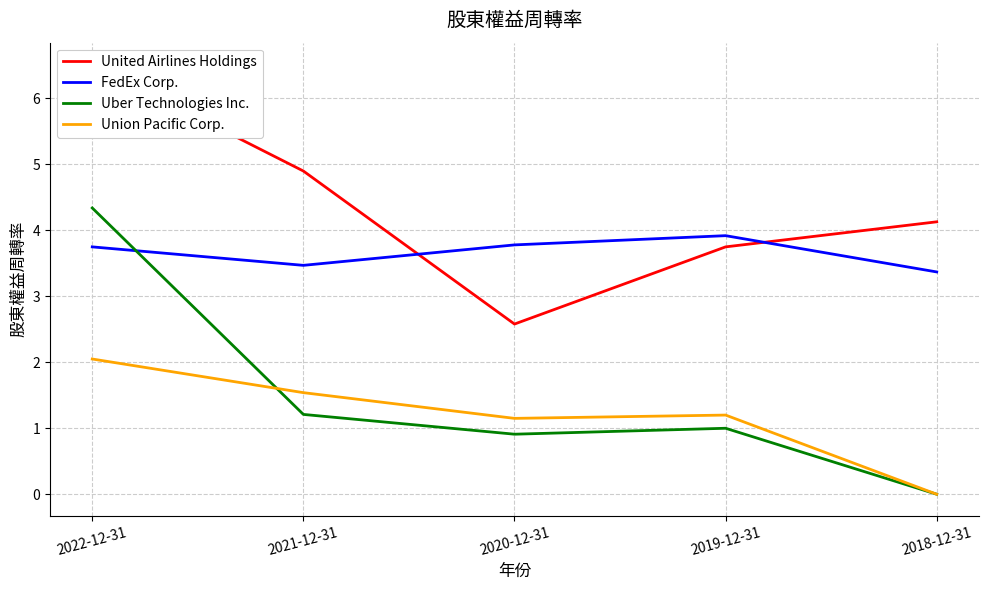

What are all the series names shown in the legend?

United Airlines Holdings, FedEx Corp., Uber Technologies Inc., Union Pacific Corp.